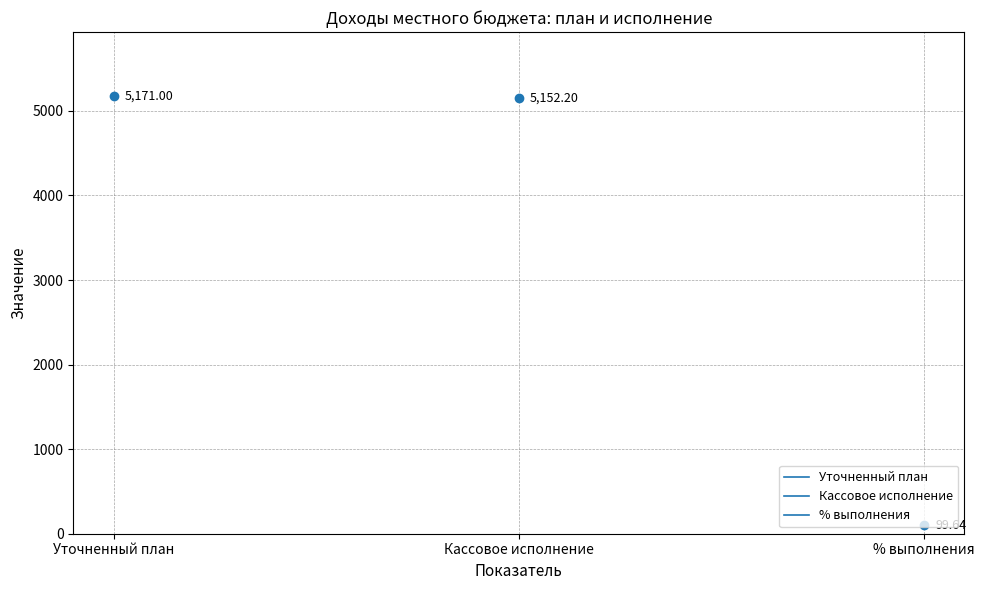

Rank the series at Уточненный план from lowest to highest value.

% выполнения, Кассовое исполнение, Уточненный план